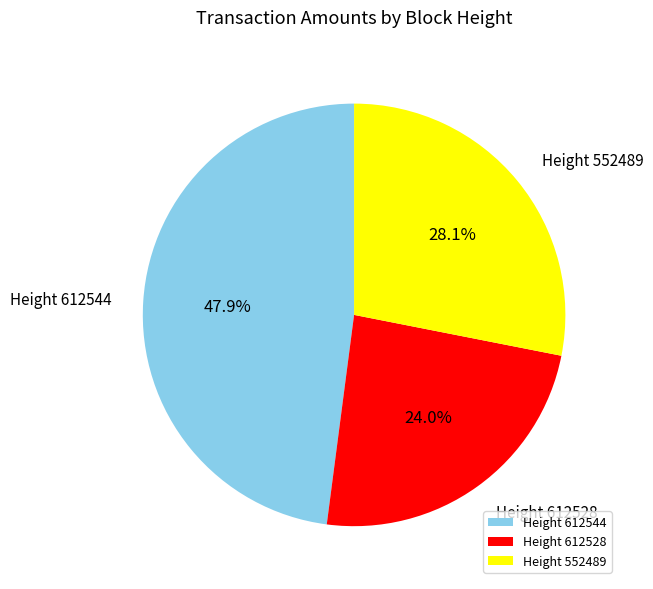

Rank the categories by value from highest to lowest.

Height 612544, Height 552489, Height 612528